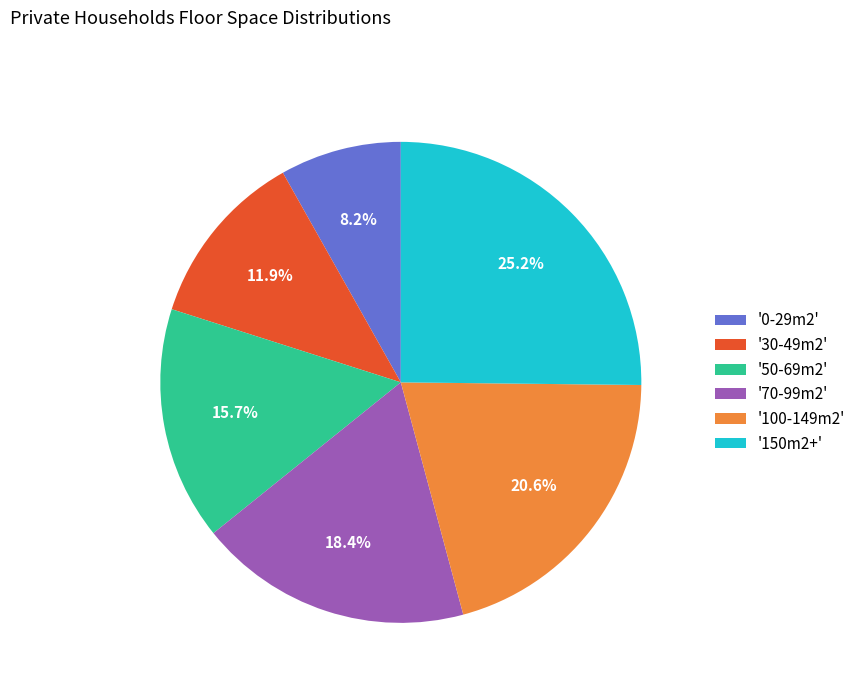

Approximately how many times larger is the value at '150m2+' compared to '70-99m2'?

1.4